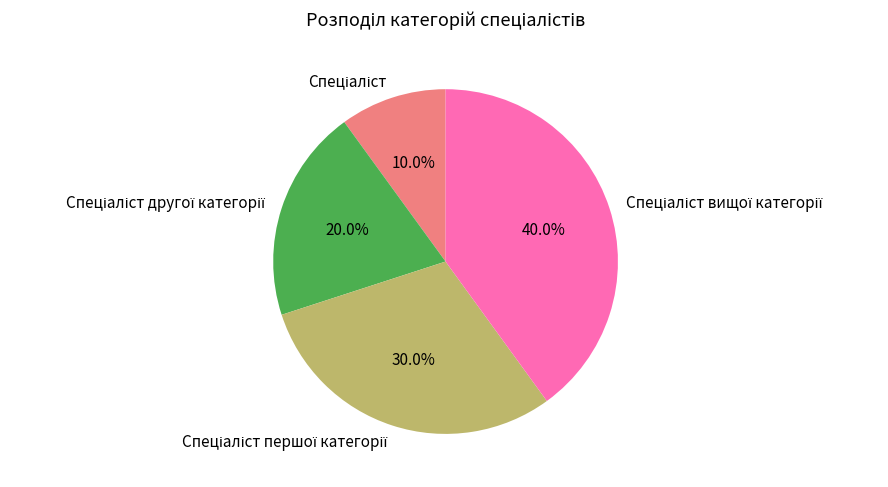

To the nearest percent, what is the difference between the largest and smallest slice percentages?

30%